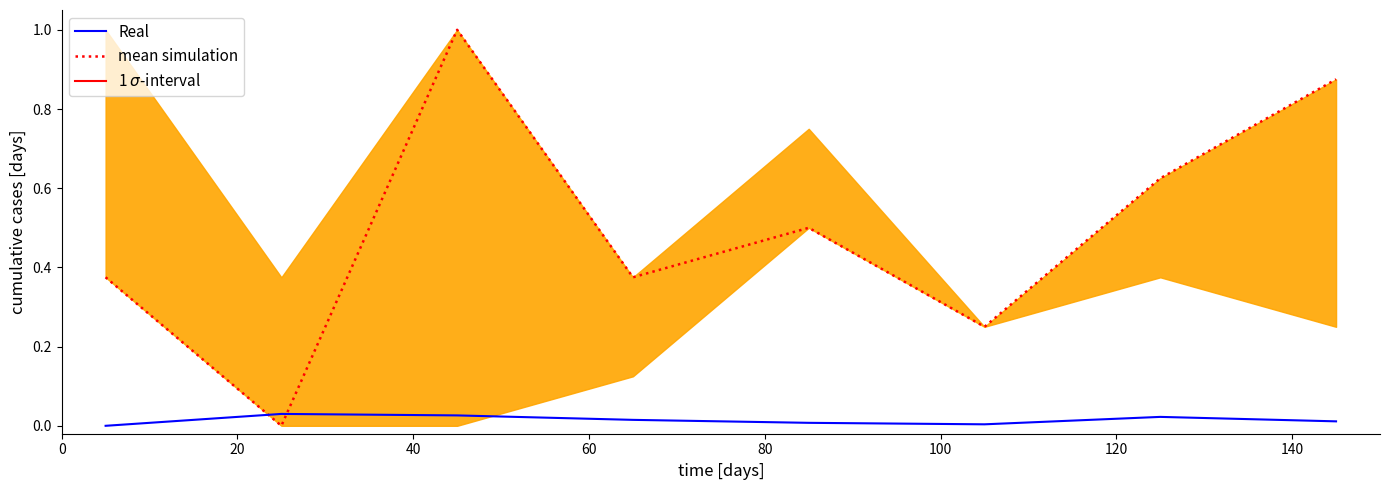

The mean simulation series shows 0.7 at 20. True or false?

False